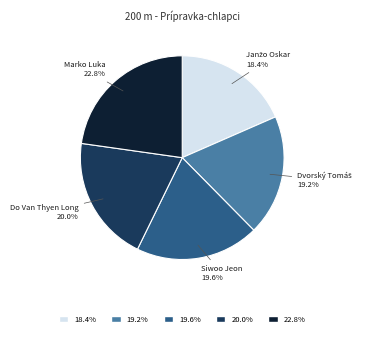

Is there any slice that represents more than half of the pie?

No